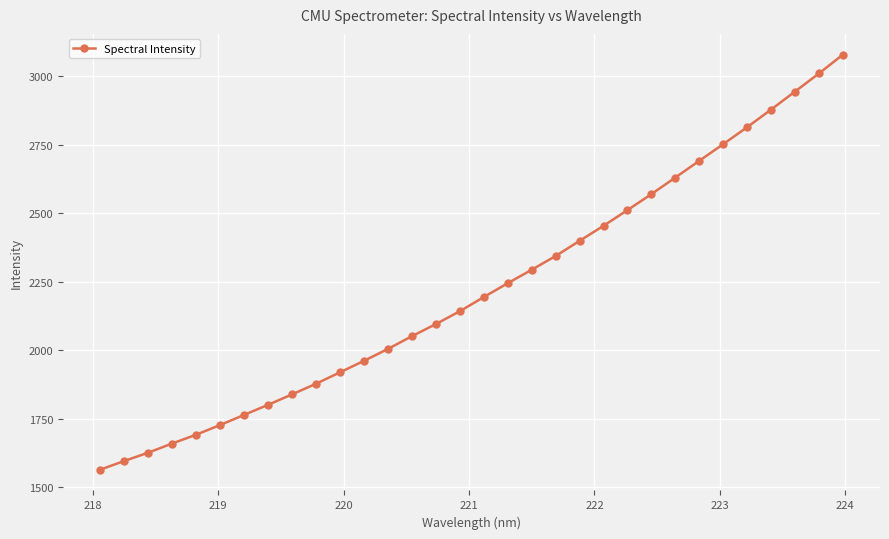

True or false: the data has more than 2 interior local peaks.

False